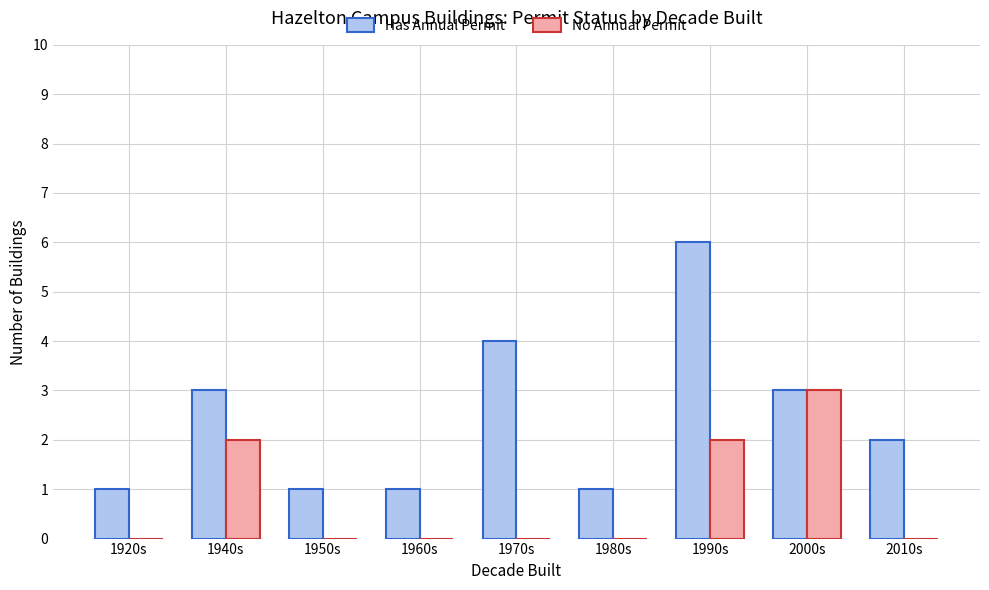

The No Annual Permit series shows 0 at 1970s. True or false?

True